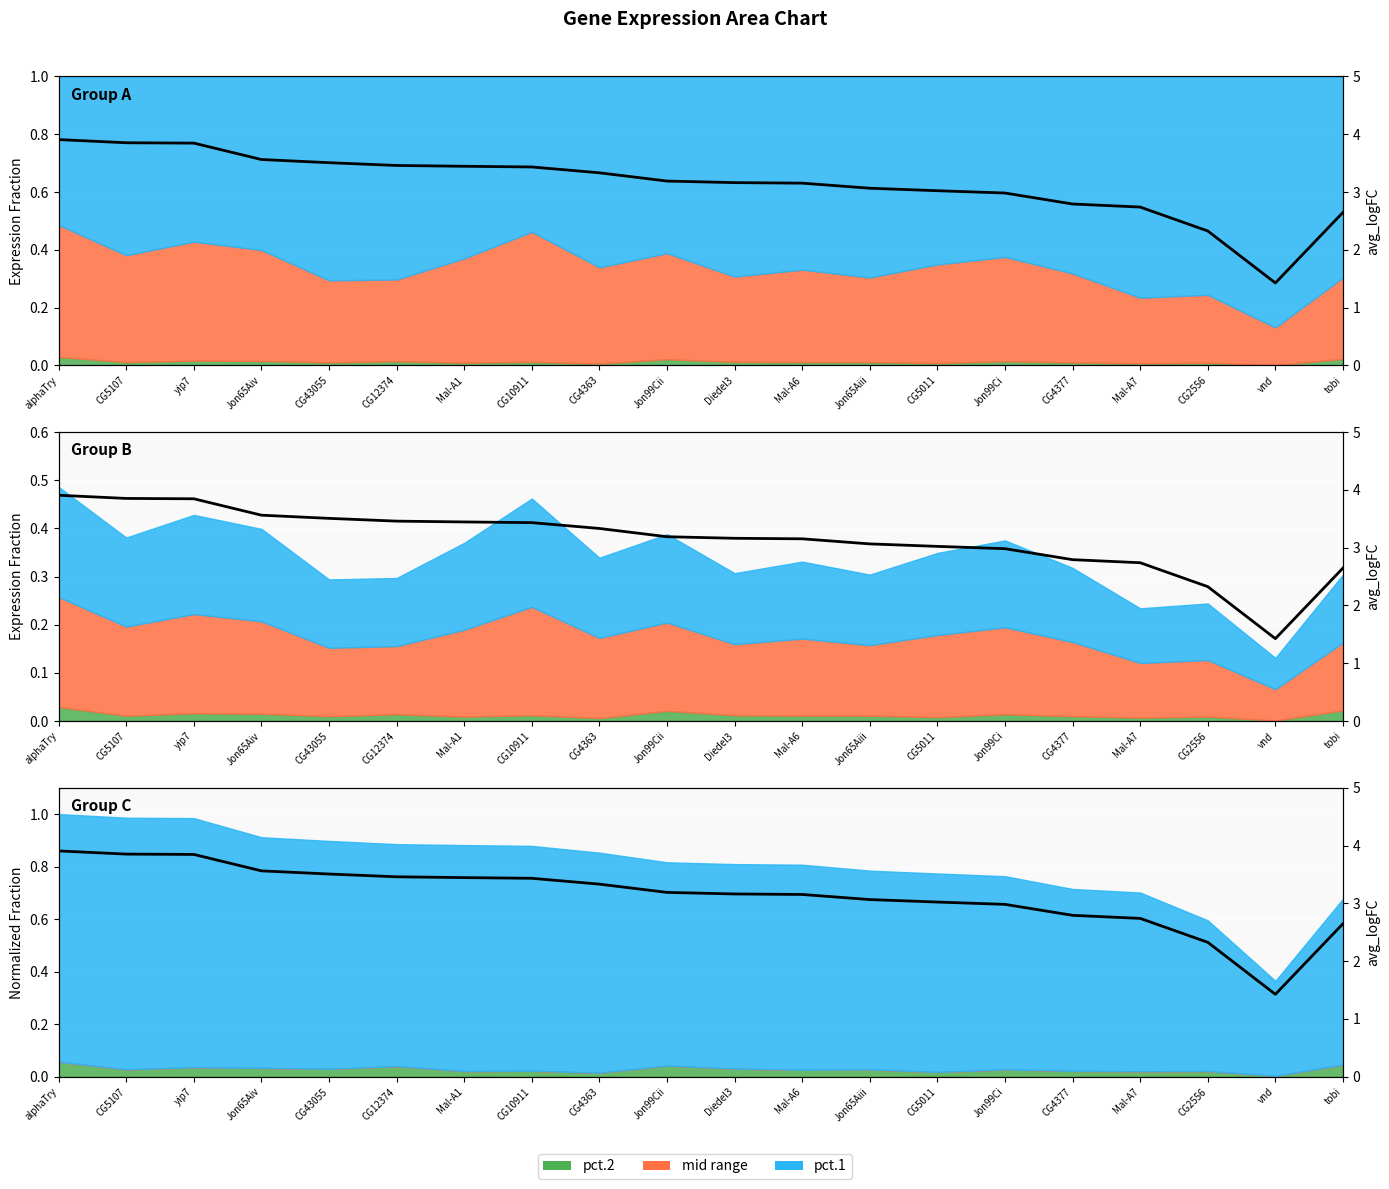

Which has a higher value, Jon65Aiv or Mal-A7?

Jon65Aiv